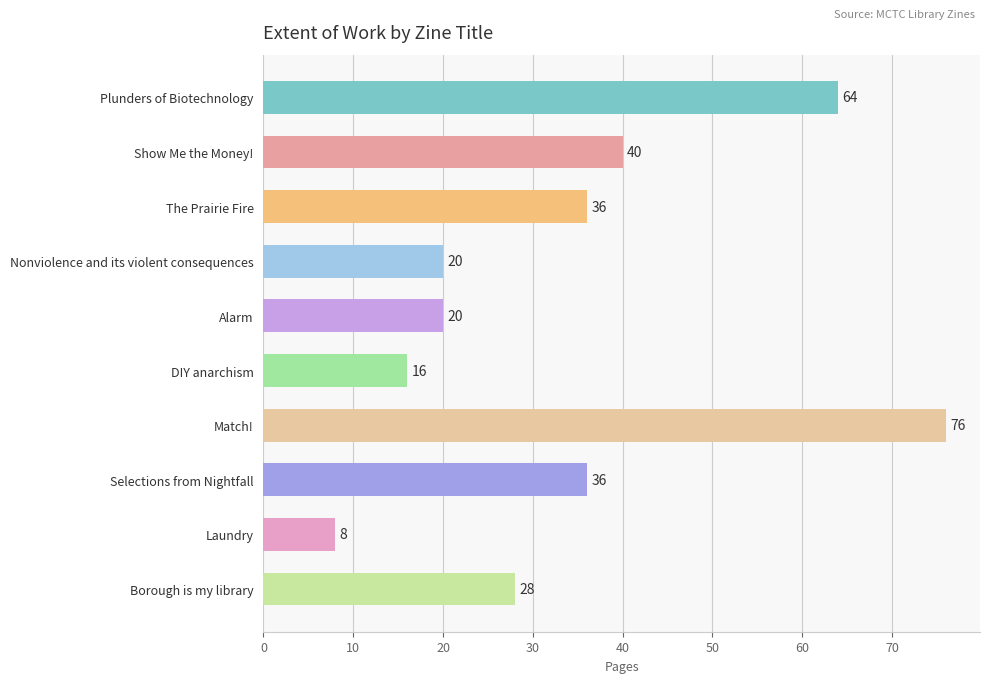

Which has a higher value, Borough is my library or Selections from Nightfall?

Selections from Nightfall